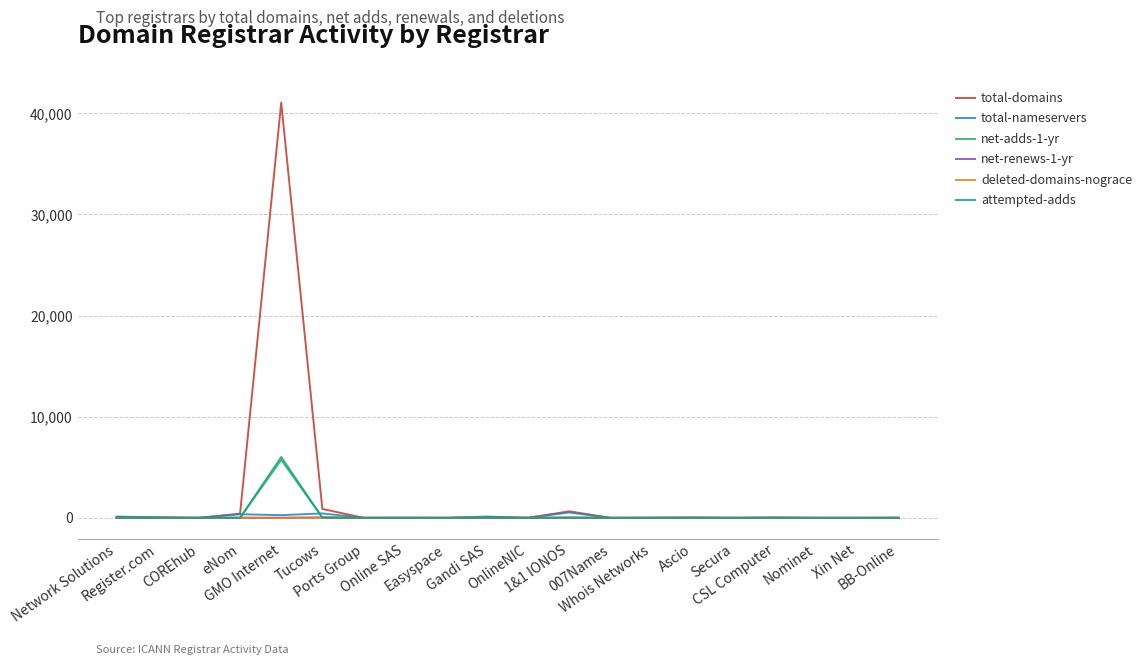

True or false: deleted-domains-nograce has a value of 0 at COREhub.

True